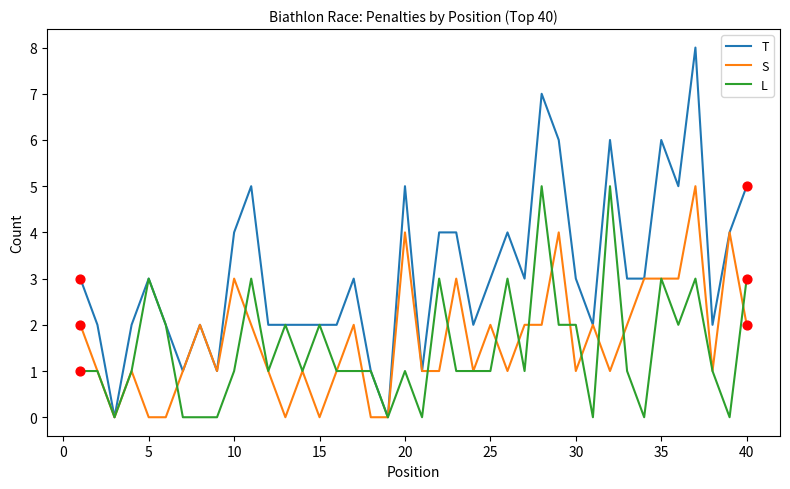

Which series has the largest total across all categories?

T